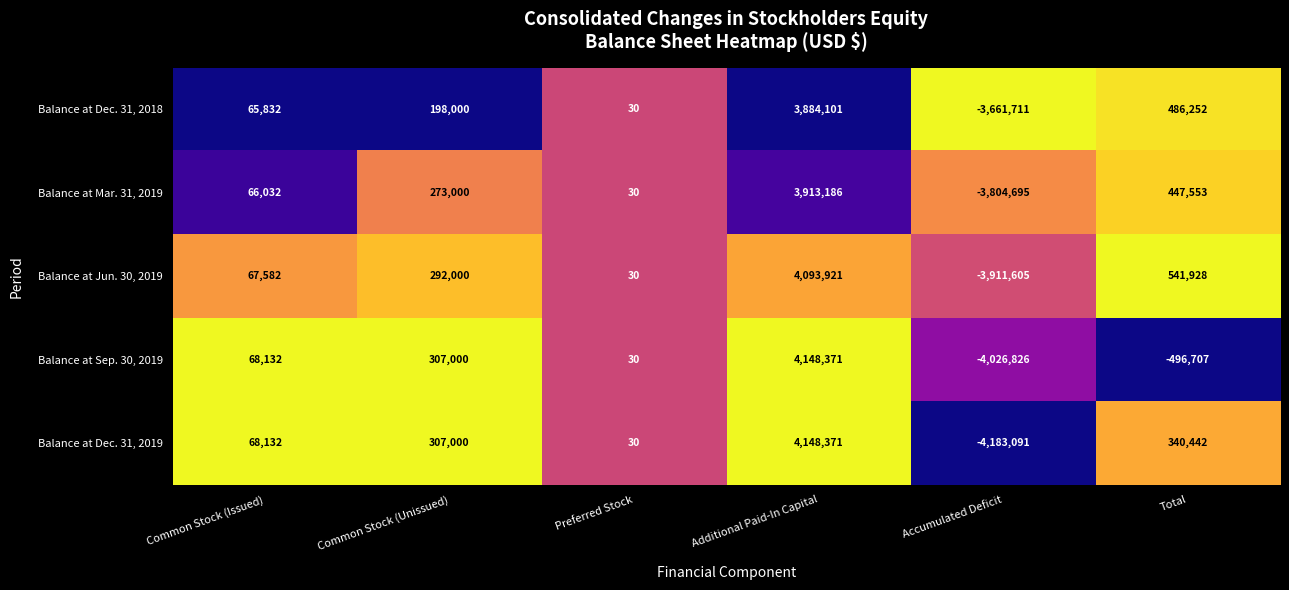

True or false: Balance at Dec. 31, 2019 has a value of 307000 at Common Stock (Unissued).

True